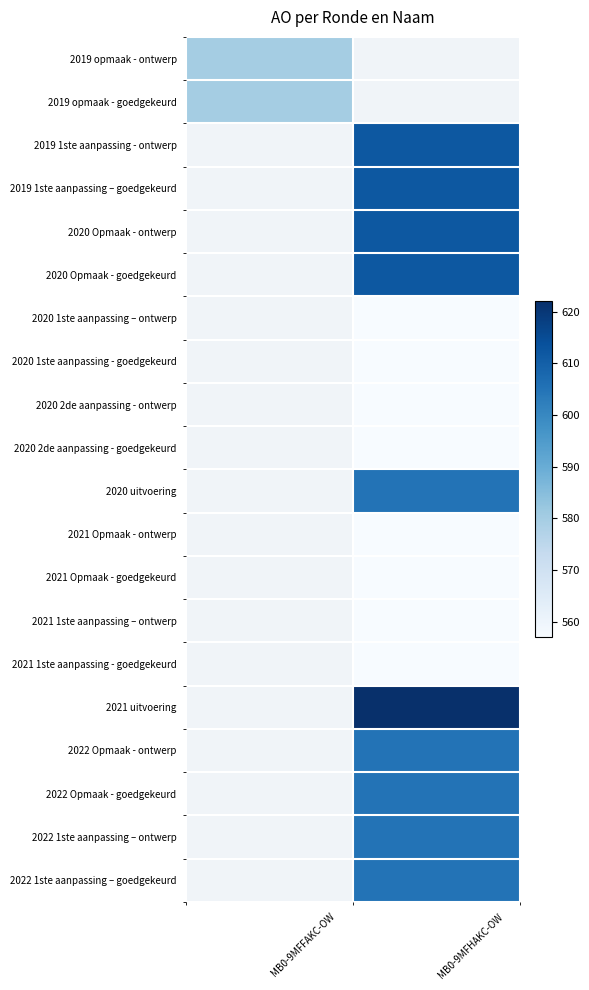

What is the maximum value for 2019 opmaak - ontwerp?

580.0